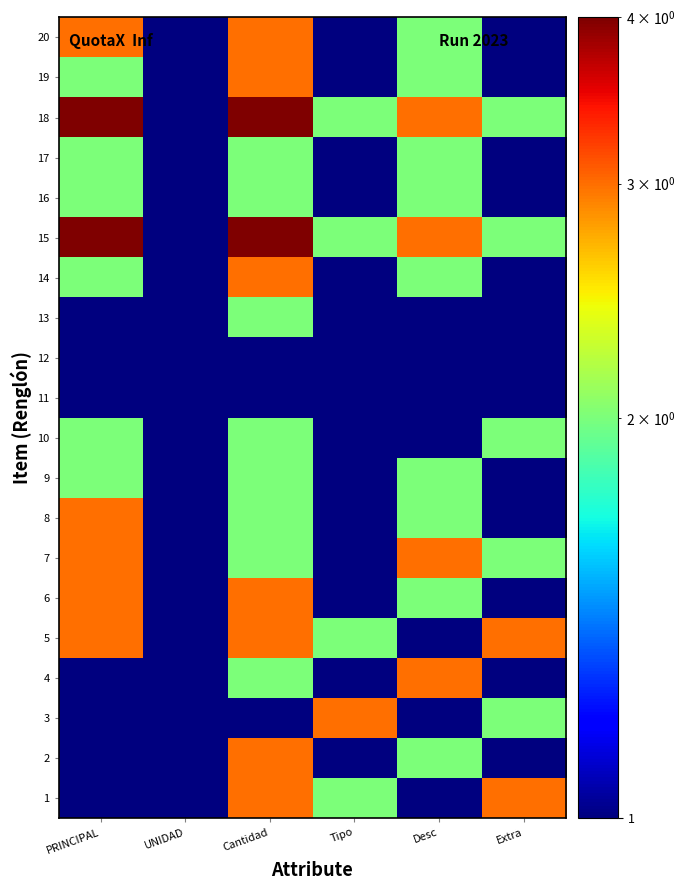

Which category has the highest value across all series?

PRINCIPAL